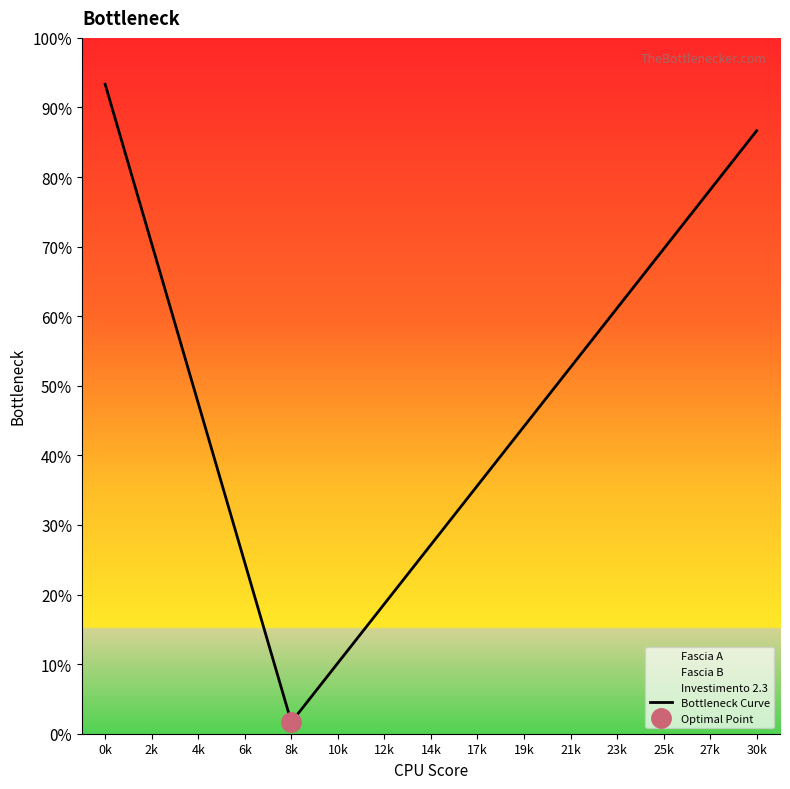

The chart shows a value of 9586 at 2k. True or false?

False